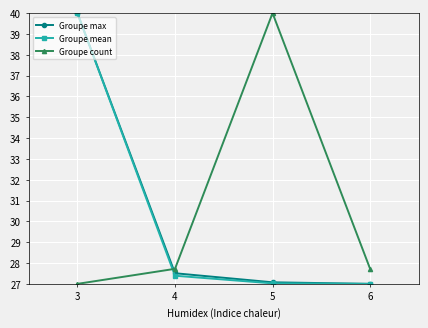

What is the difference between the highest and lowest values at 6?

0.7